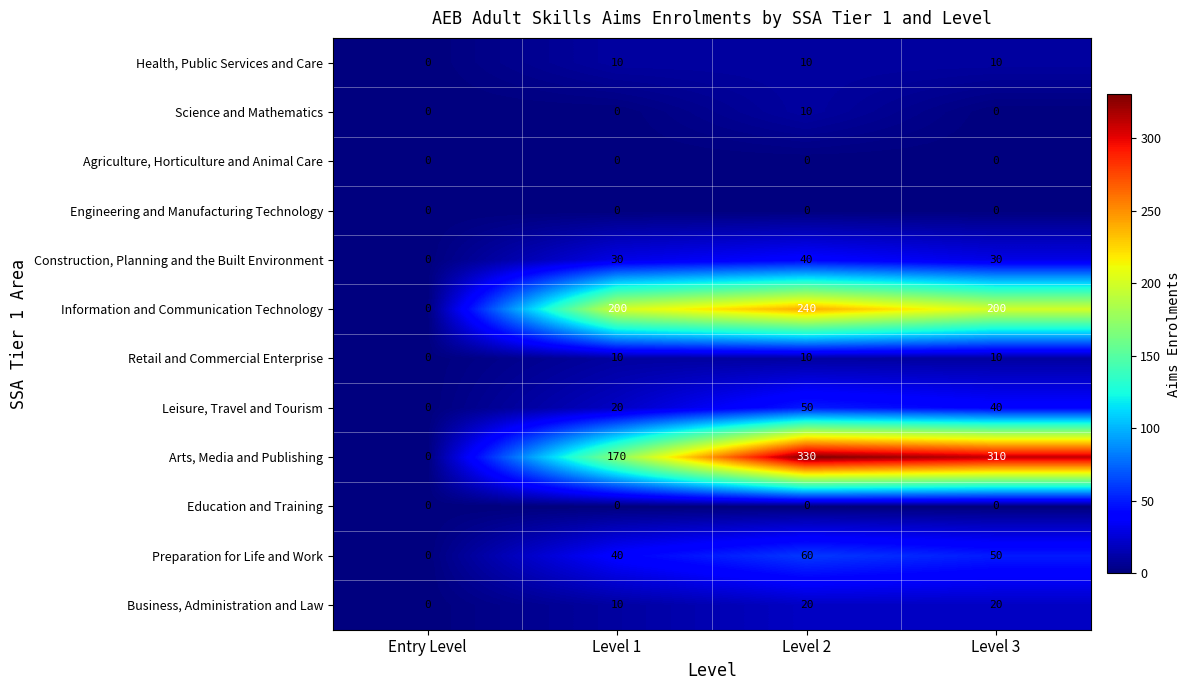

Which series changed the most between Level 2 and Level 3?

Information and Communication Technology